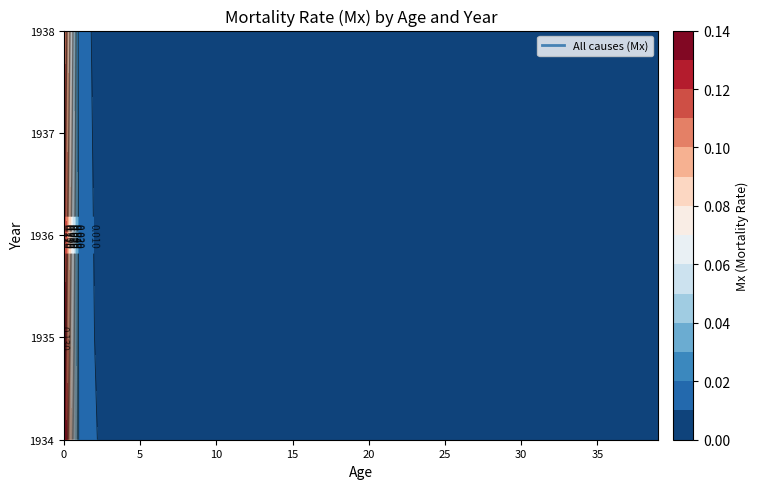

At how many categories does at least one series exceed 0?

40